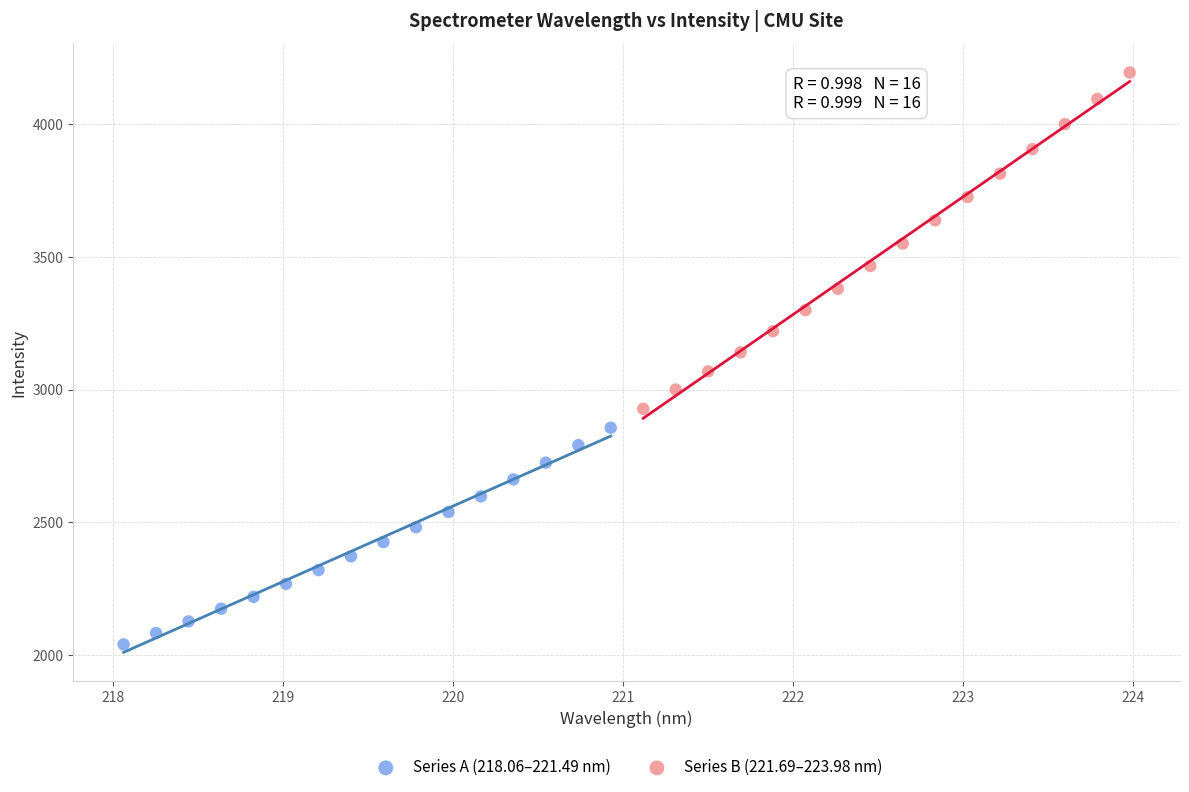

Which series reaches the minimum Y coordinate?

Series A (218.06–221.49 nm)